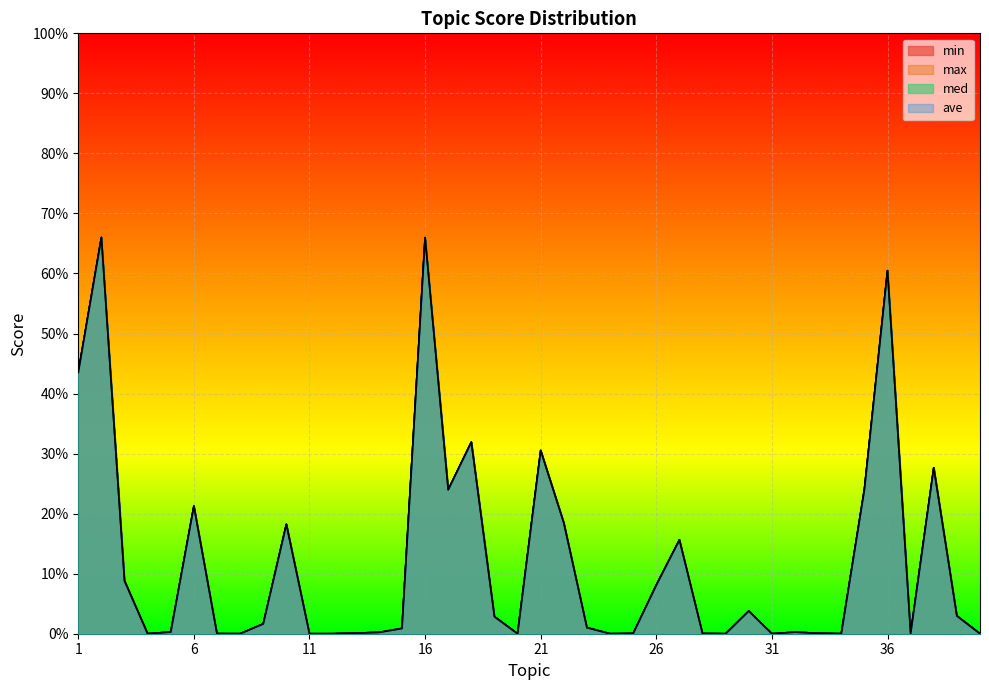

Is it true that max equals 0.0 at 39?

True